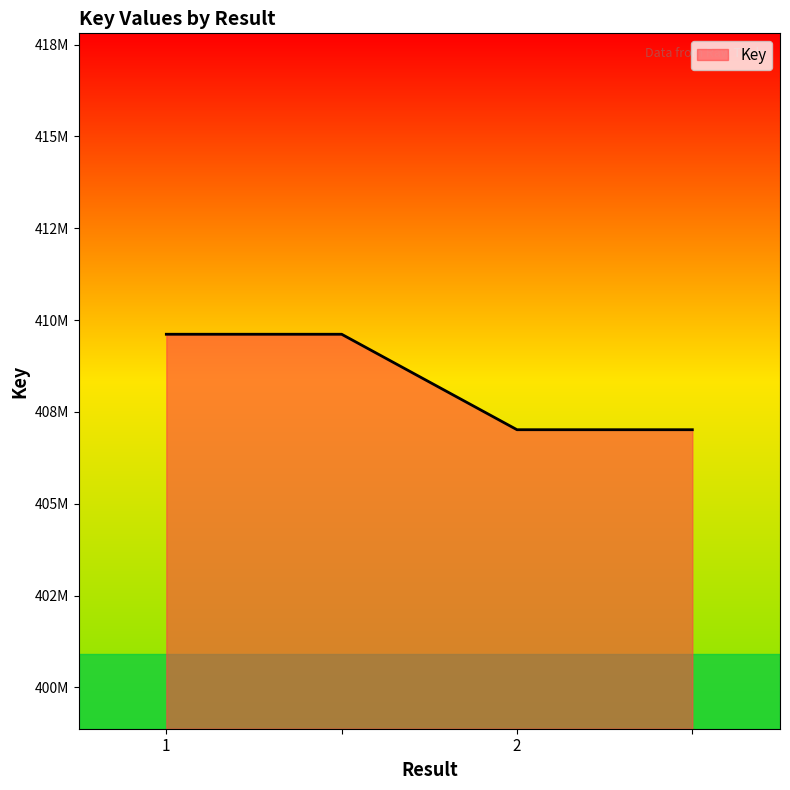

Reading left to right, transcribe all the data shown in this chart.

1=409615508	=409615508	2=407016553	=407016553